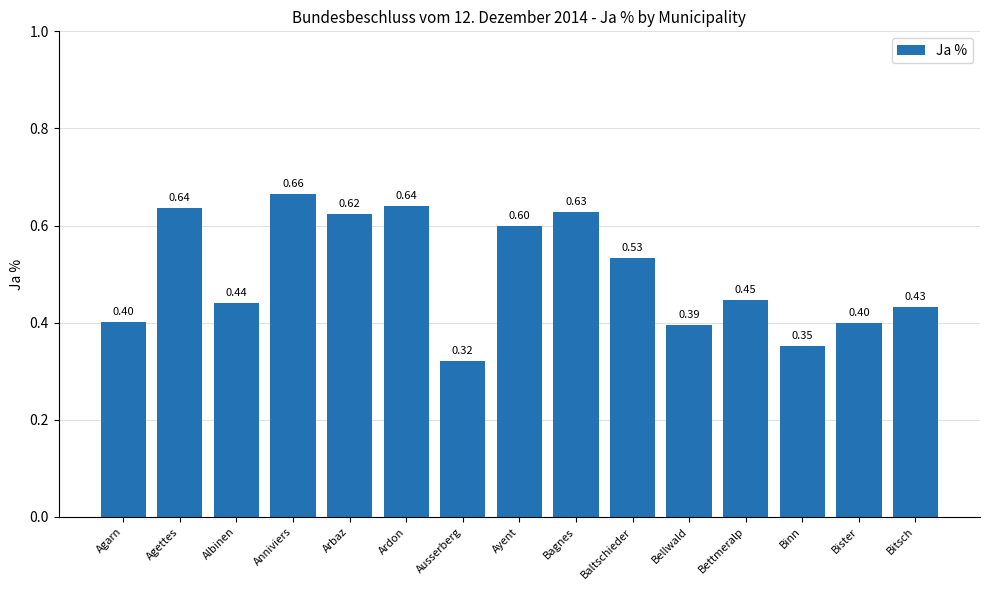

Between Anniviers and Baltschieder, which is larger?

Anniviers